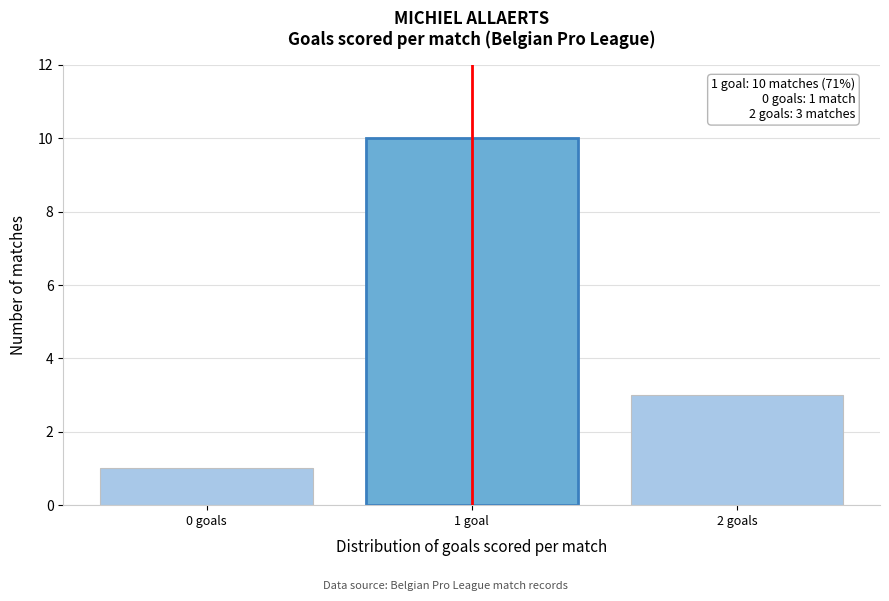

Reading right to left, transcribe all the data shown in this chart.

3	10	1